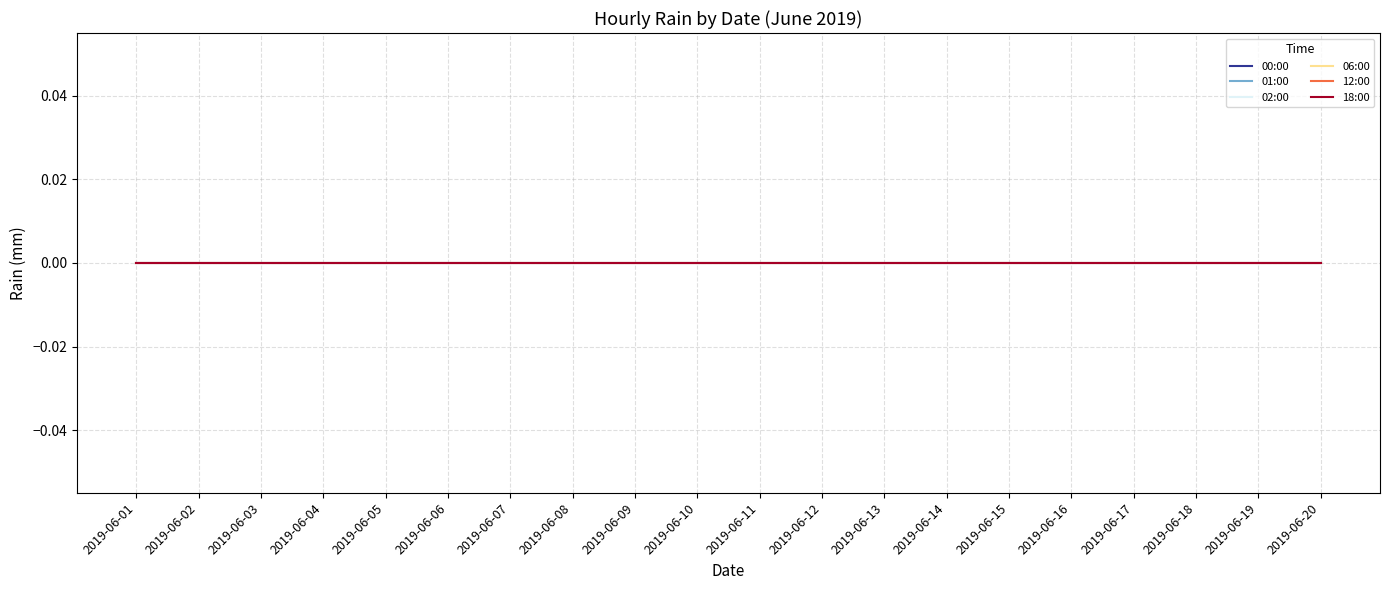

Between 2019-06-02 and 2019-06-11, which is larger?

2019-06-11